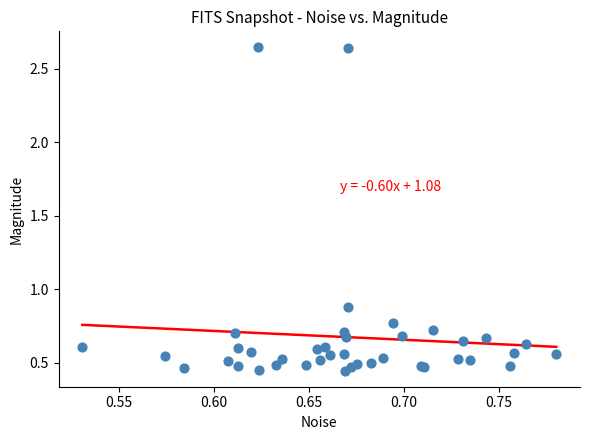

What Y value in the scatter plot is closest to 1?

0.9